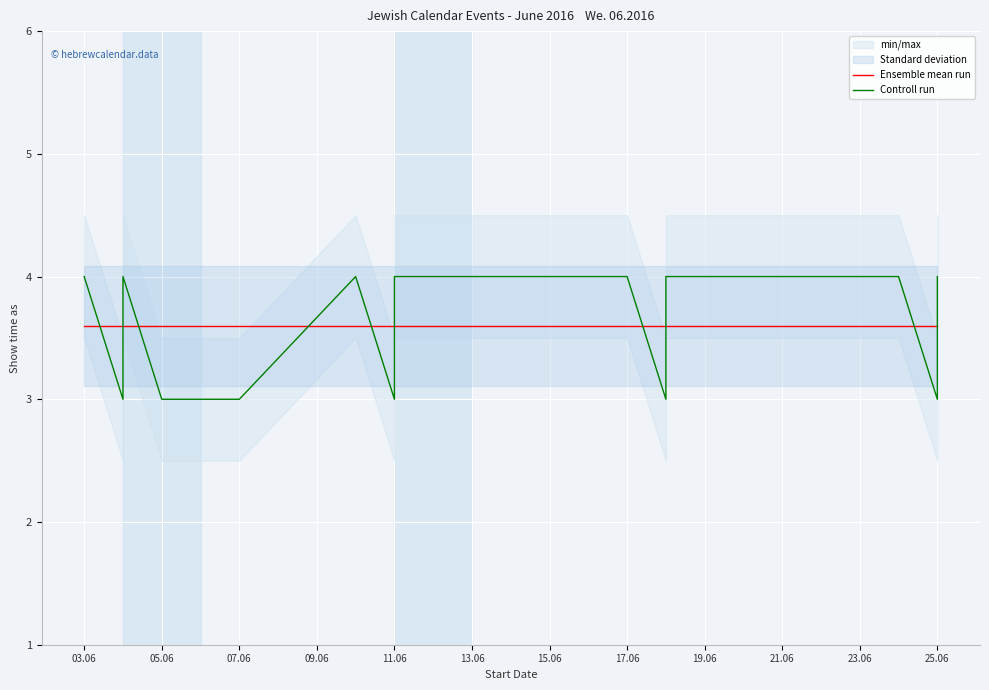

What is the minimum value shown in the chart?

3.0